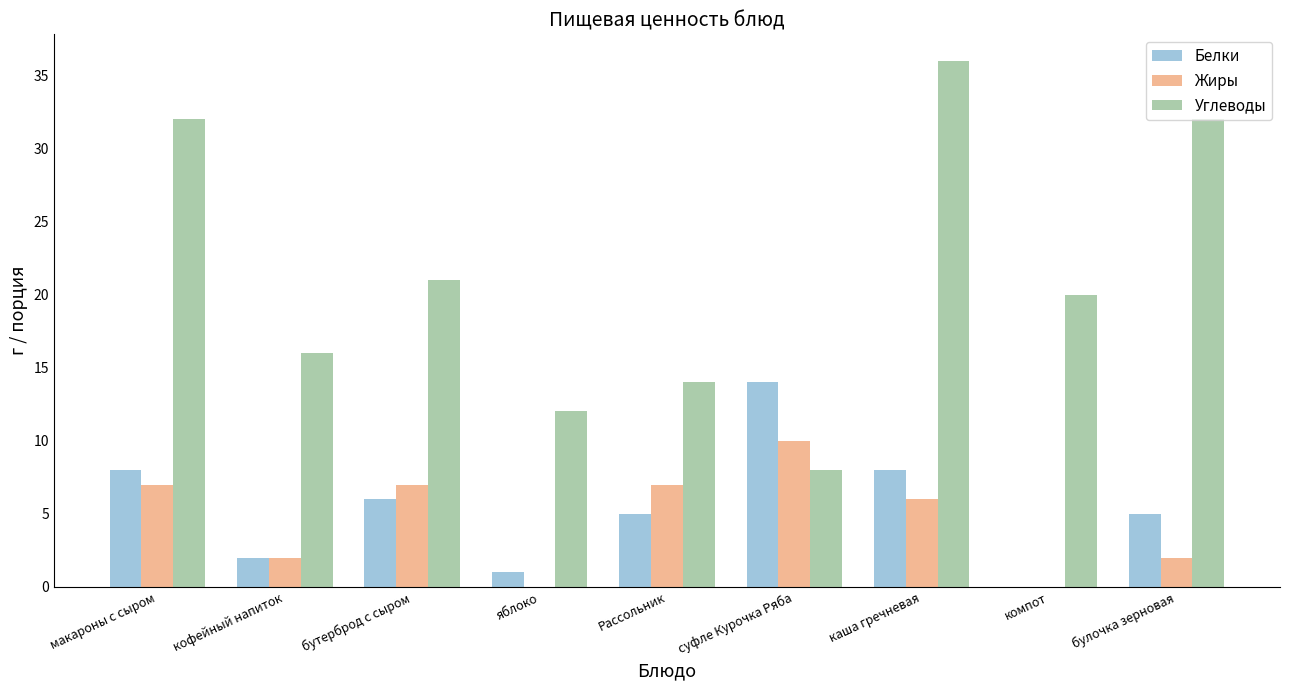

What is the highest value of the Жиры series?

10